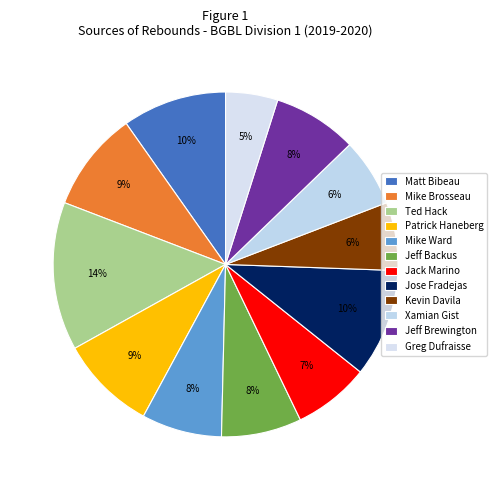

What is the smallest slice in the pie chart?

Greg Dufraisse